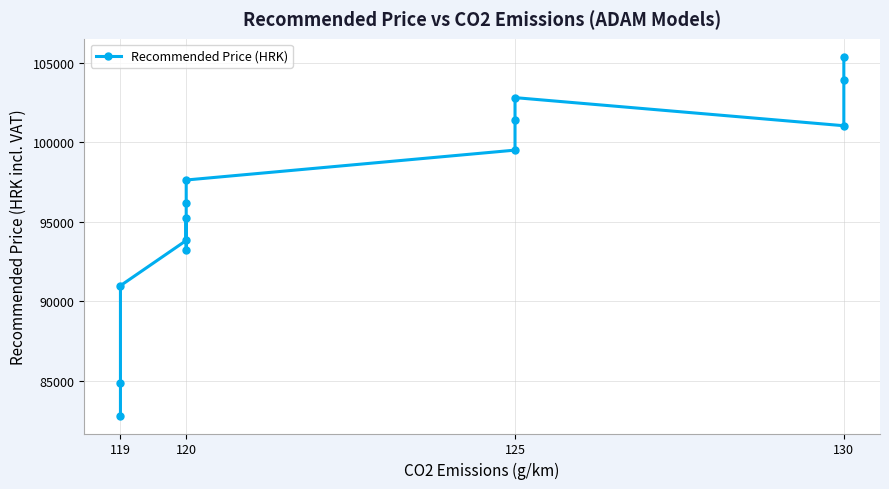

What is the value of the 3rd point from the left?

82819